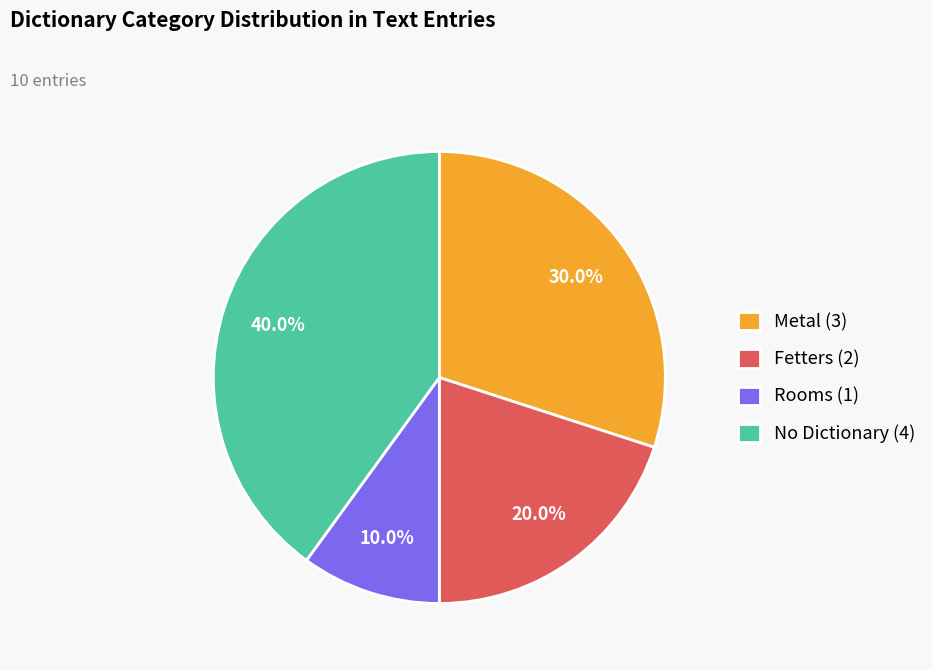

Count the number of slices in the pie.

4